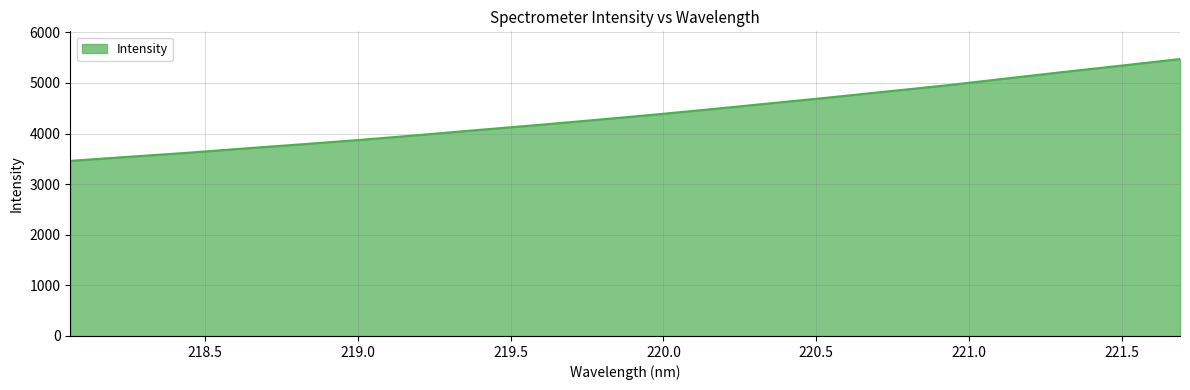

What is the maximum value shown in the chart?

5471.5